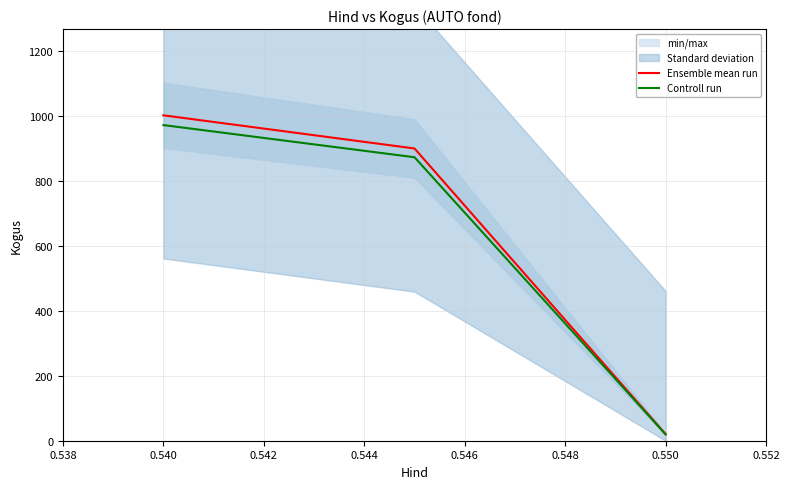

The value of Controll run at 0.540 is 1740.2. True or false?

False